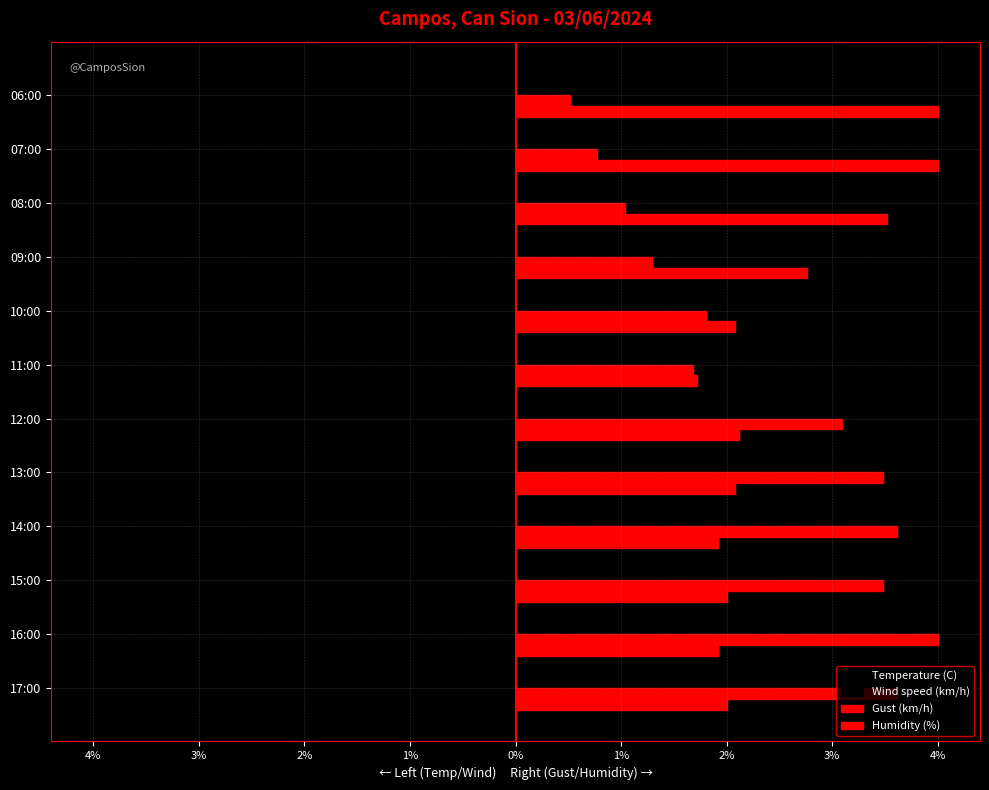

Rank the series by their maximum value, from lowest to highest.

Temperature (C), Wind speed (km/h), Gust (km/h), Humidity (%)